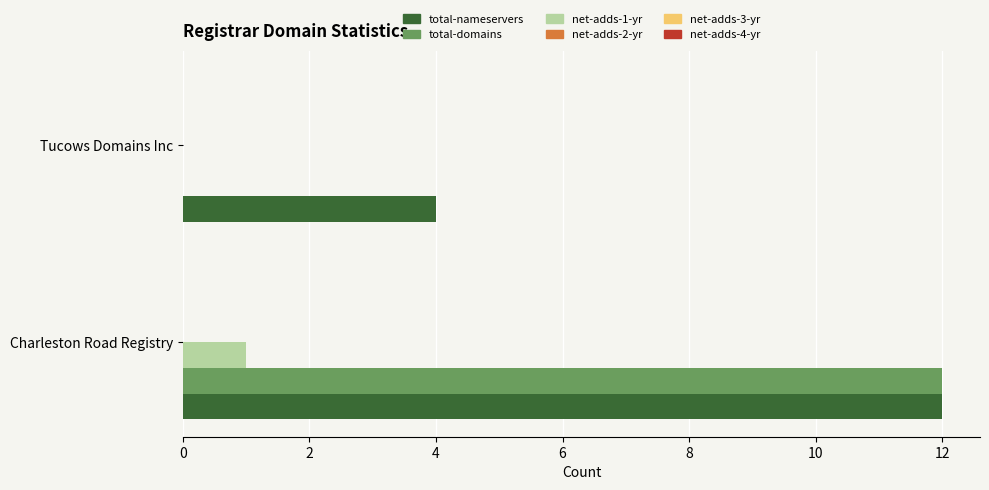

Is the value of net-adds-1-yr at Tucows Domains Inc greater than the value of total-domains at Charleston Road Registry?

No